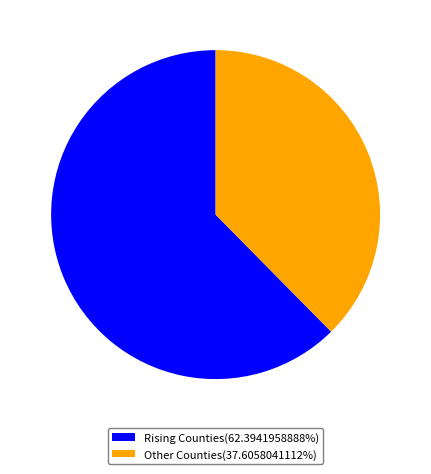

Do Rising Counties(62.3941958888%) and Other Counties(37.6058041112%) together represent more than half of the pie?

Yes